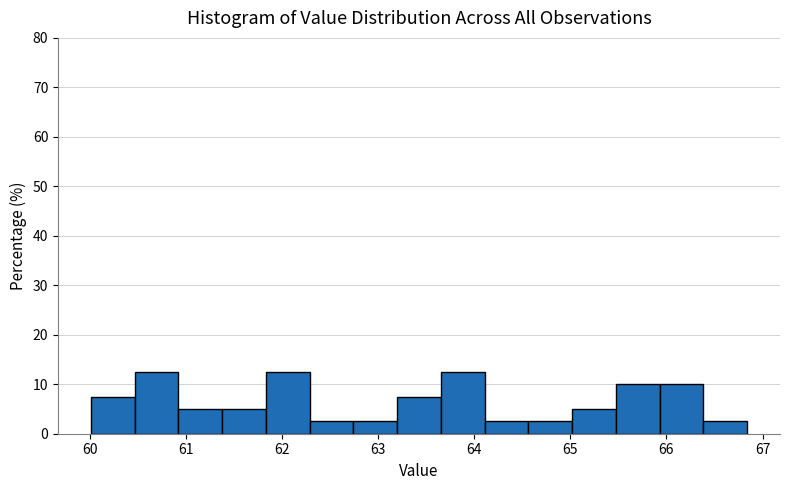

Reading left to right, transcribe this chart: for each bar, give the range it covers on the x-axis and its height. Neither the bar edges nor the heights are printed on the chart, so give them approximately, as read against the axes.

60.0 to 60.5: 8
60.5 to 60.9: 13
60.9 to 61.4: 5
61.4 to 61.8: 5
61.8 to 62.3: 13
62.3 to 62.7: 3
62.7 to 63.2: 3
63.2 to 63.7: 8
63.7 to 64.1: 13
64.1 to 64.6: 3
64.6 to 65.0: 3
65.0 to 65.5: 5
65.5 to 65.9: 10
65.9 to 66.4: 10
66.4 to 66.8: 3